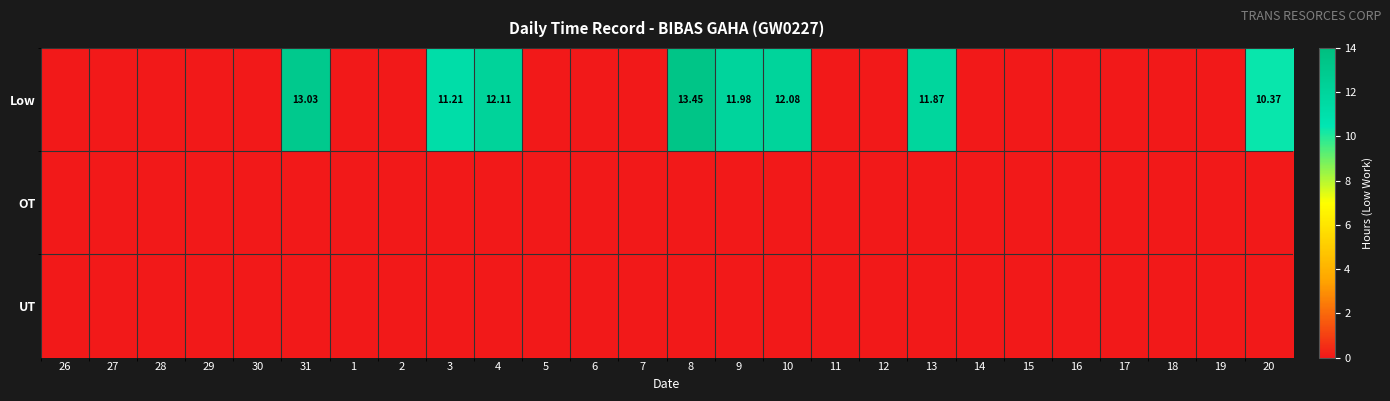

Which series has the largest total across all categories?

Low